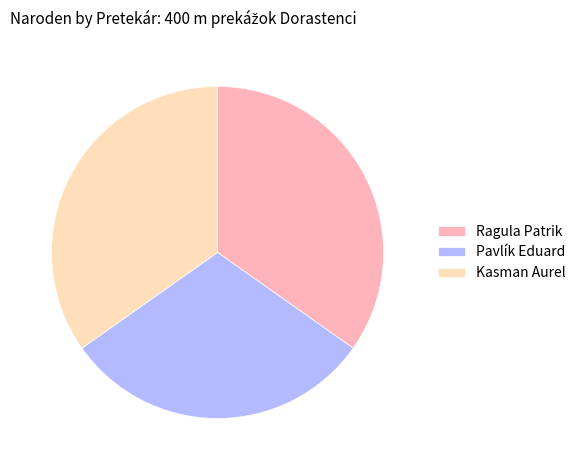

Combined, do Pavlík Eduard and Ragula Patrik account for over 50%?

Yes